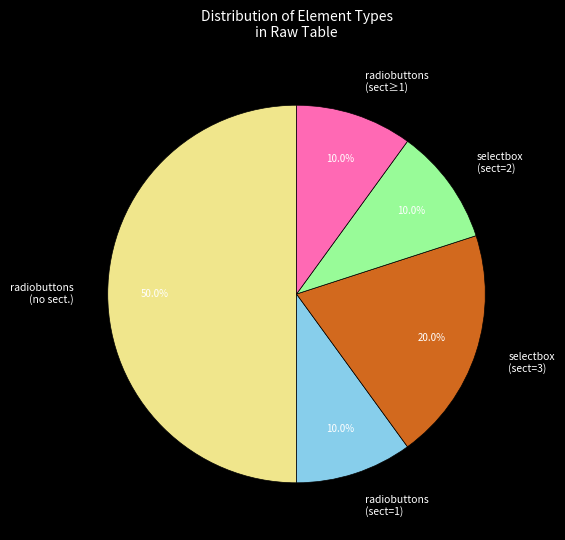

Combined, what portion of the pie is selectbox (sect=3) and radiobuttons (sect≥1)?

30.0%